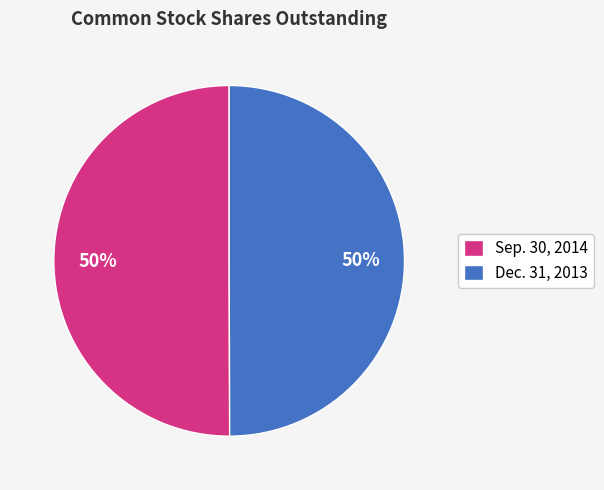

Is the sum of Dec. 31, 2013 and Sep. 30, 2014 greater than half?

Yes